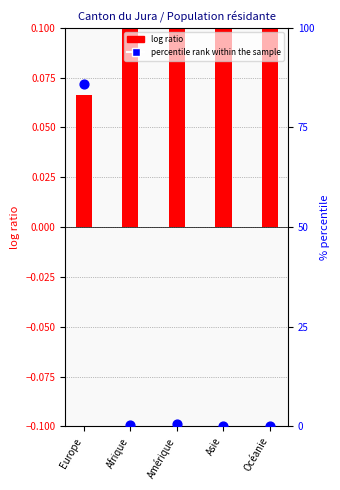

Which series has the largest total across all categories?

percentile rank within the sample